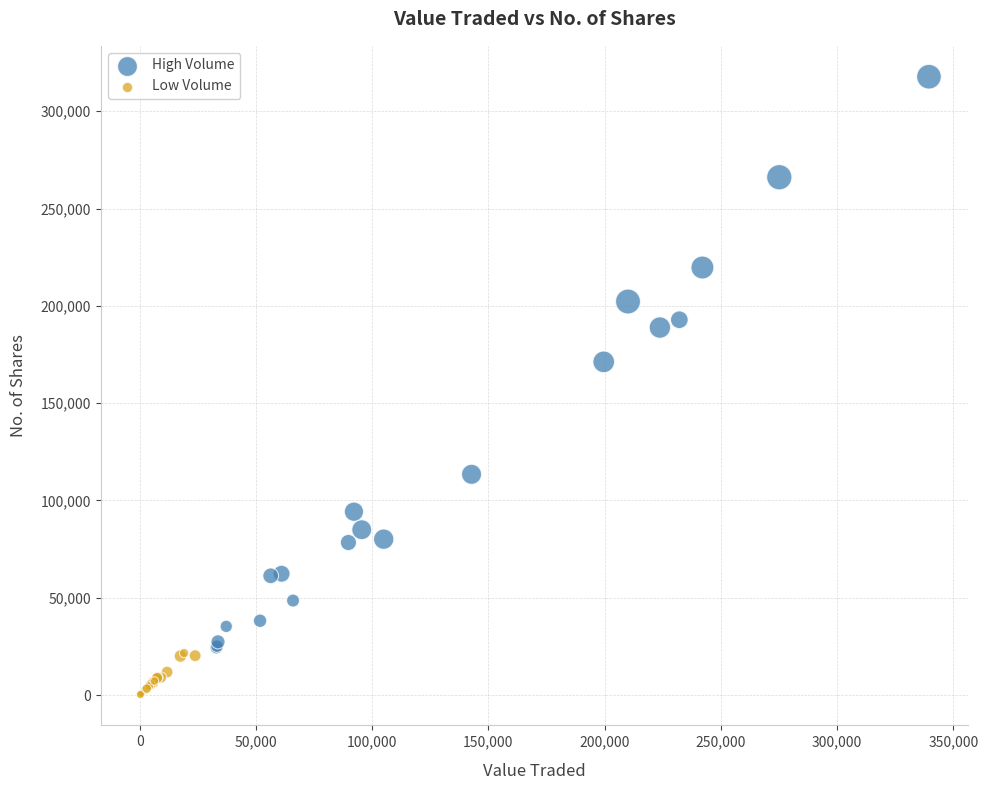

Which series contains the highest Y value?

High Volume